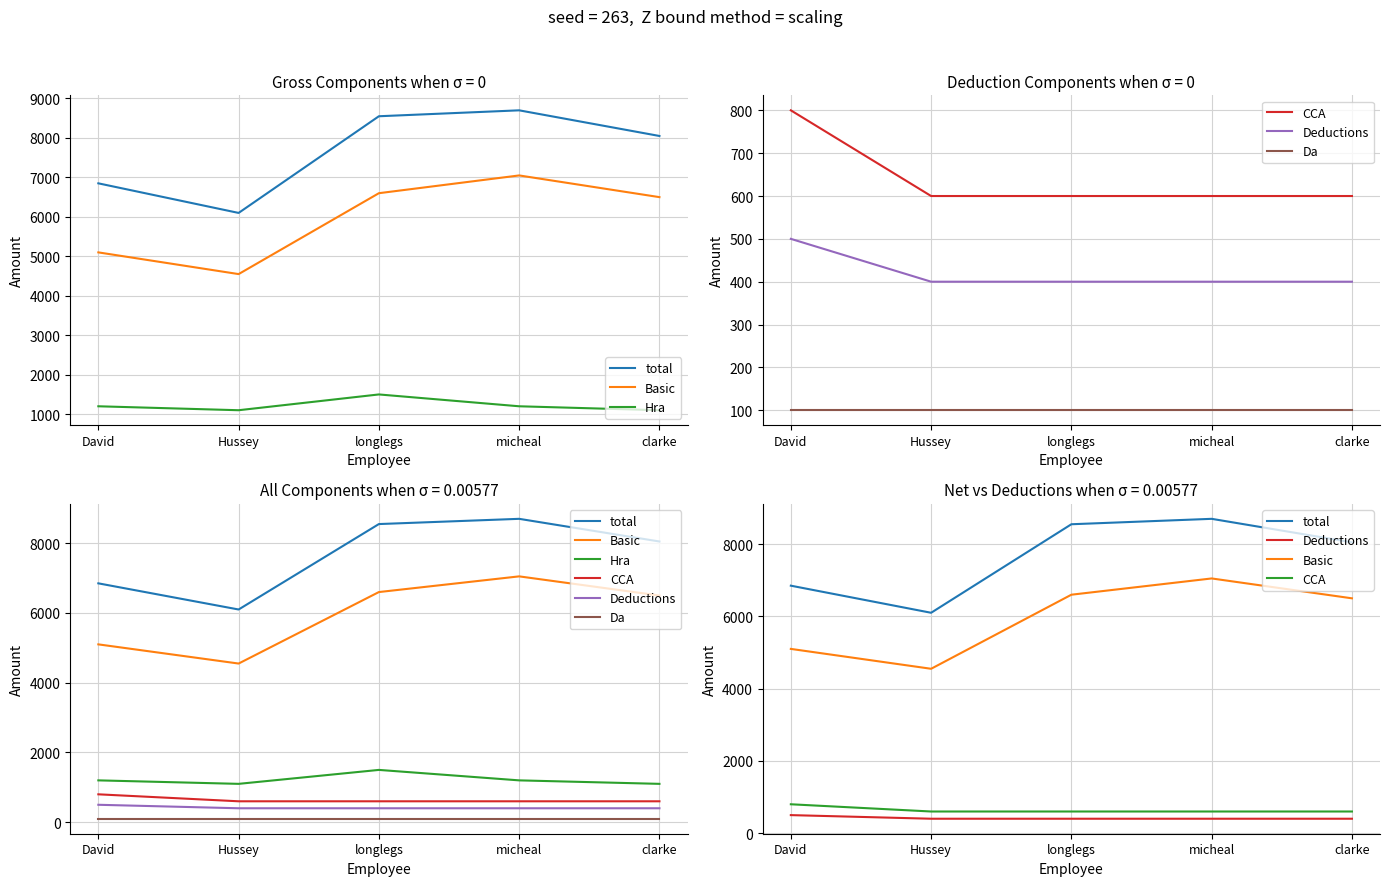

At how many categories does at least one series exceed 6014?

5